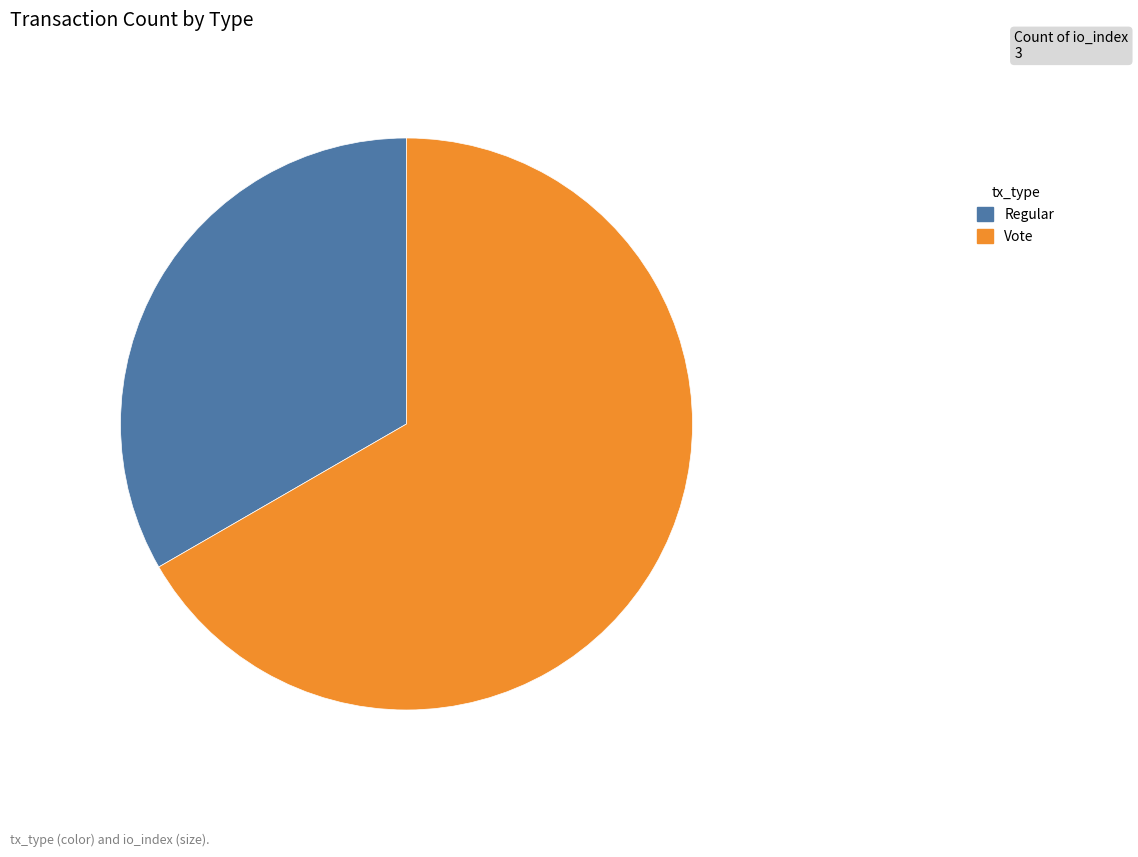

Combined, do Regular and Vote account for over 50%?

Yes